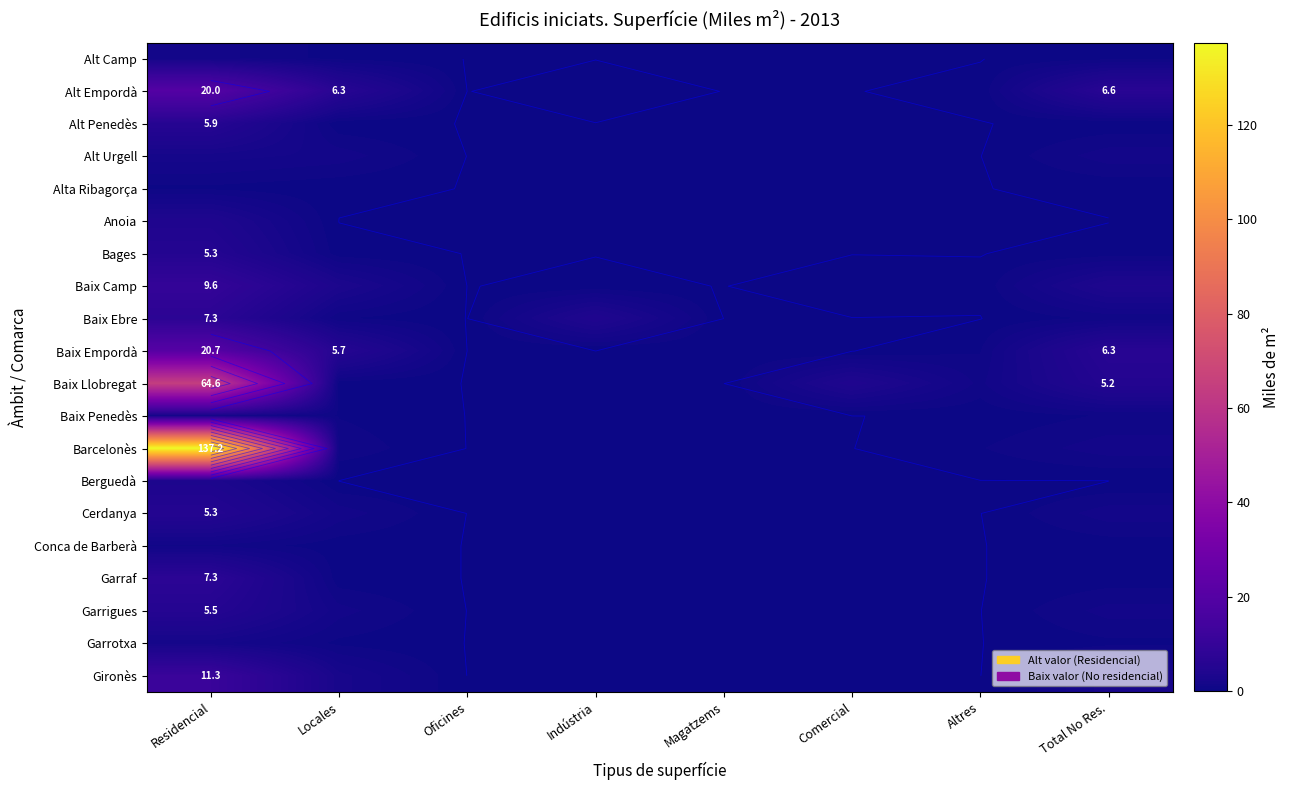

List the series in order of their peak value, highest first.

Barcelonès, Baix Llobregat, Baix Empordà, Alt Empordà, Gironès, Baix Camp, Baix Ebre, Garraf, Alt Penedès, Garrigues, Bages, Cerdanya, Anoia, Berguedà, Alt Urgell, Garrotxa, Baix Penedès, Alt Camp, Conca de Barberà, Alta Ribagorça